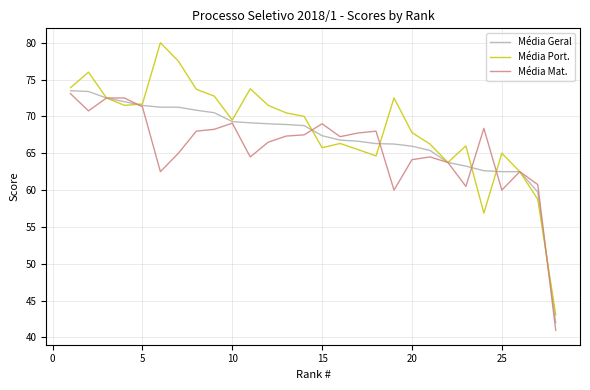

What is the greatest value displayed?

80.0